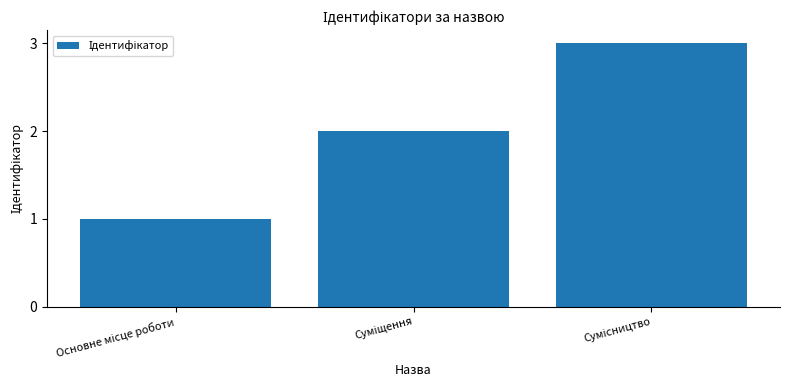

What is the greatest value displayed?

3